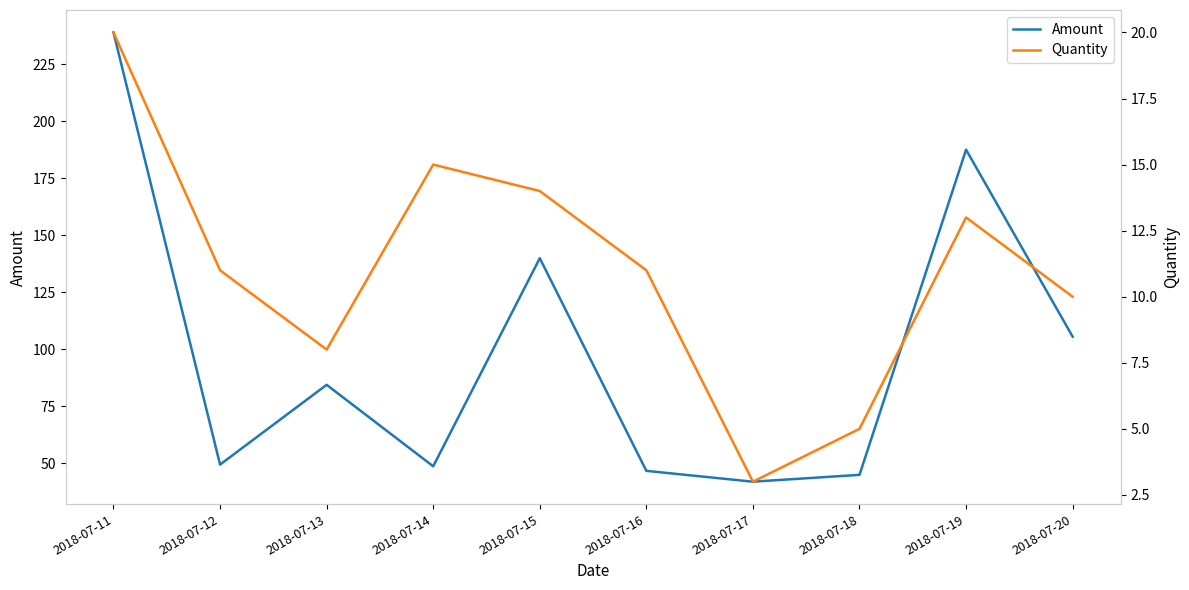

List the series in order of their peak value, highest first.

Amount, Quantity